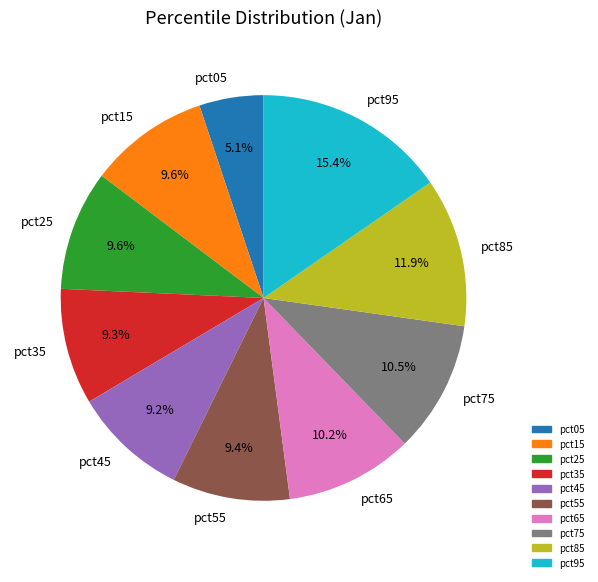

To the nearest percent, what is the combined percentage of pct75 and pct05?

16%